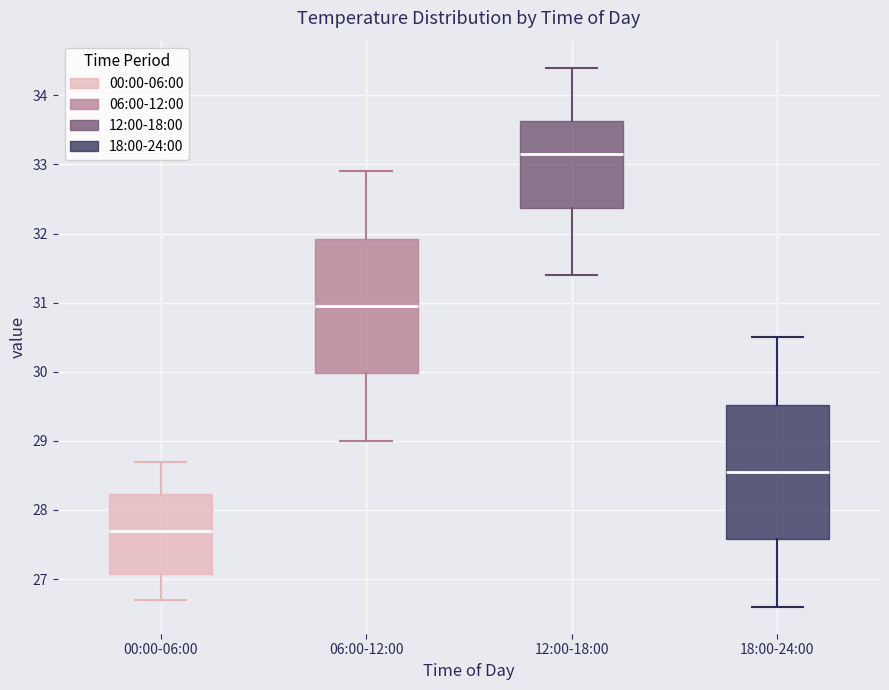

Where does the median line of the box for 06:00-12:00 sit on the y-axis? The values are not printed on the chart, so give them approximately, as read against the axis.

31.0